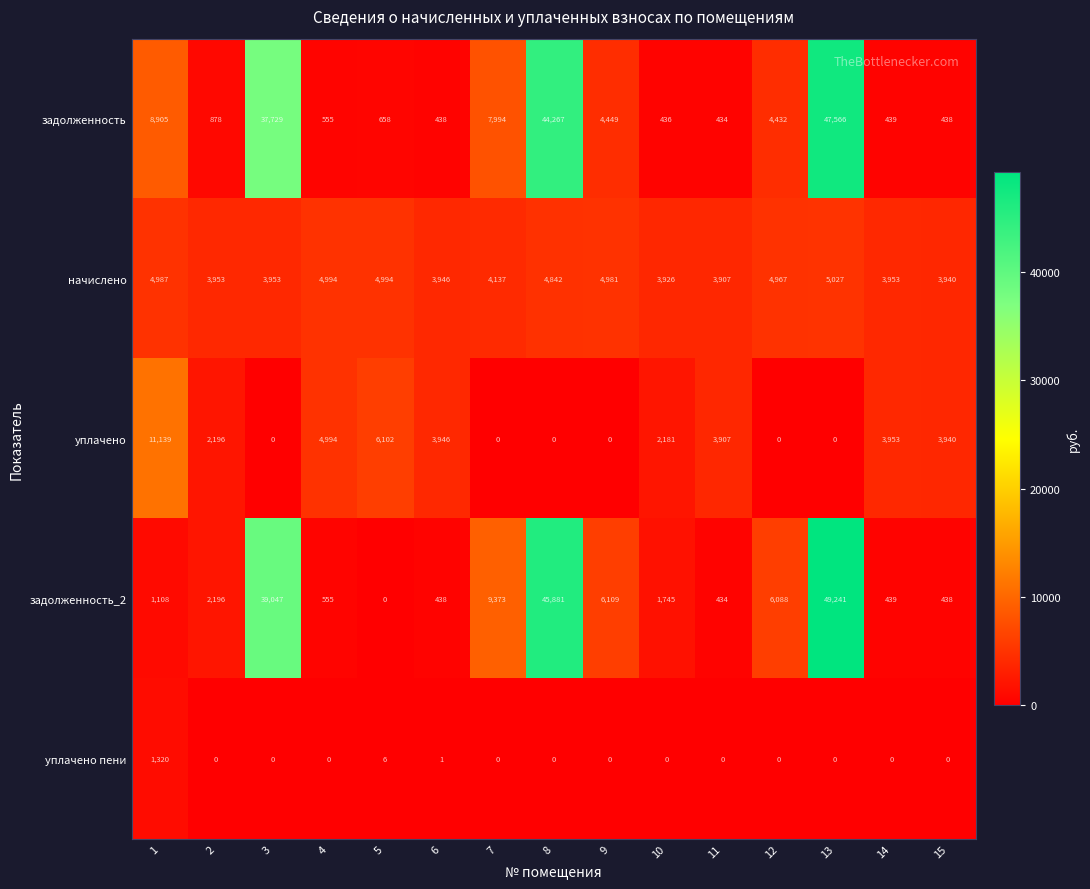

What is the sum of the задолженность values at 3 and 4?

38284